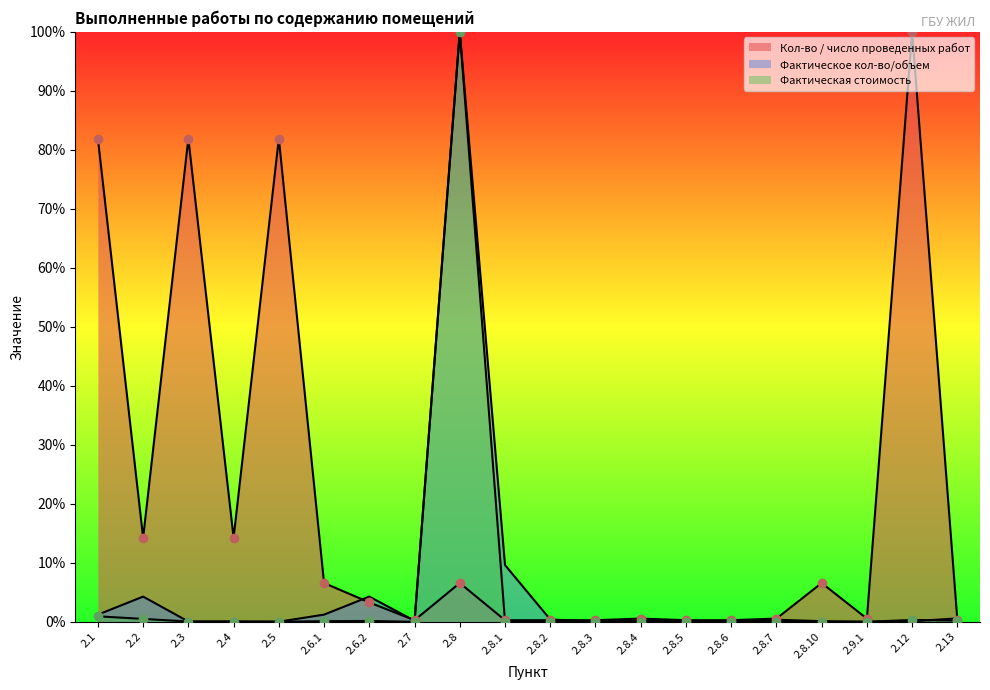

Reading left to right, extract all data points from this chart.

Кол-во / число проведенных работ: 2.1=81.9	2.2=14.2	2.3=81.9	2.4=14.2	2.5=81.9	2.6.1=6.6	2.6.2=3.3	2.7=0.3	2.8=6.6	2.8.1=0.3	2.8.2=0.3	2.8.3=0.3	2.8.4=0.5	2.8.5=0.3	2.8.6=0.3	2.8.7=0.5	2.8.10=6.6	2.9.1=0.5	2.12=100.0	2.13=0.3
Фактическое кол-во/объем: 2.1=1.2	2.2=4.3	2.3=0.0	2.4=0.1	2.5=0.0	2.6.1=1.2	2.6.2=4.3	2.7=0.2	2.8=100.0	2.8.1=9.6	2.8.2=0.4	2.8.3=0.0	2.8.4=0.2	2.8.5=0.1	2.8.6=0.1	2.8.7=0.4	2.8.10=0.1	2.9.1=0.0	2.12=0.1	2.13=0.6
Фактическая стоимость: 2.1=0.9	2.2=0.5	2.3=0.0	2.4=0.0	2.5=0.0	2.6.1=0.1	2.6.2=0.1	2.7=0.0	2.8=100.0	2.8.1=0.0	2.8.2=0.0	2.8.3=0.0	2.8.4=0.0	2.8.5=0.0	2.8.6=0.0	2.8.7=0.0	2.8.10=0.0	2.9.1=0.0	2.12=0.3	2.13=0.2